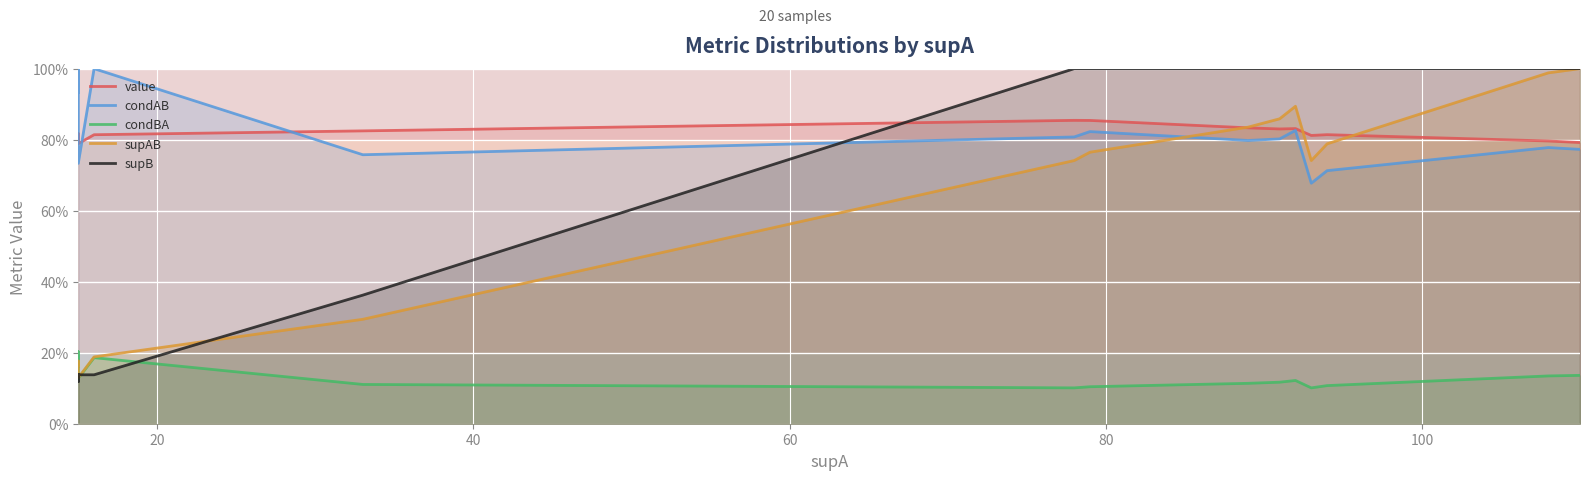

The supB series shows 0.2 at 100. True or false?

False